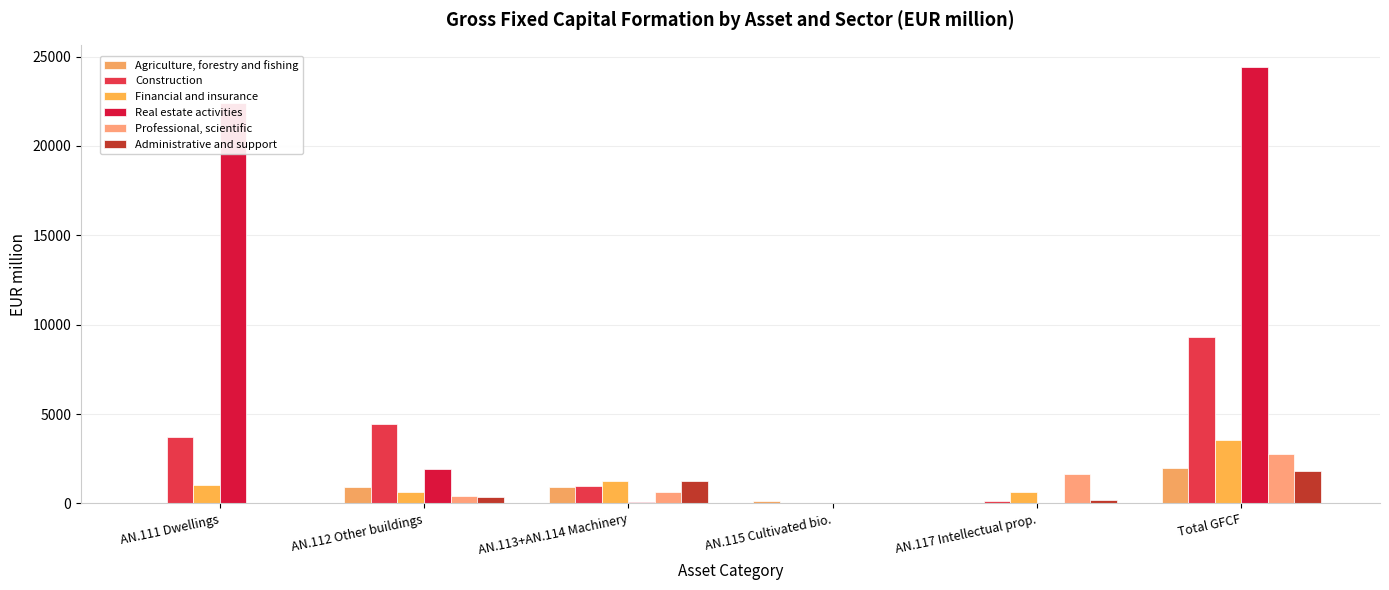

How many series are shown in this chart?

6